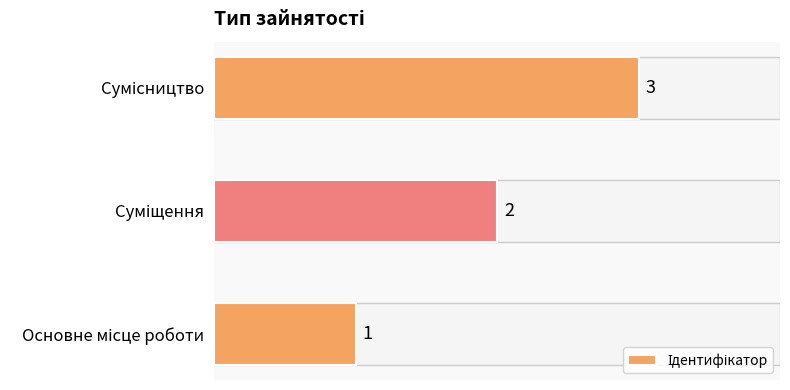

What is the smallest value displayed?

1